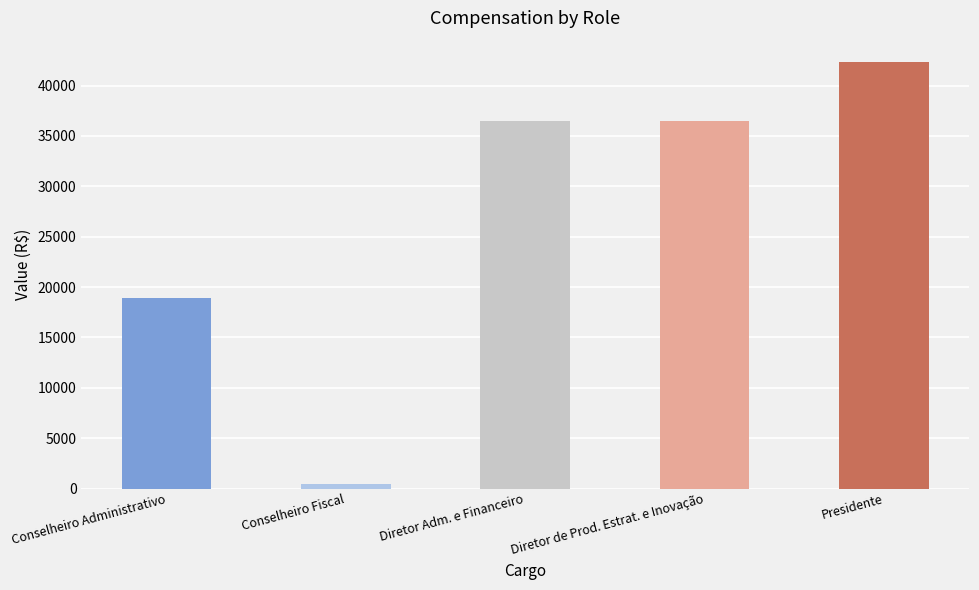

How many data points does each series have?

5